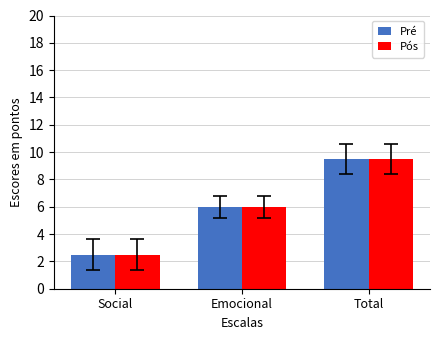

What is the total value across all series at Social?

5.0